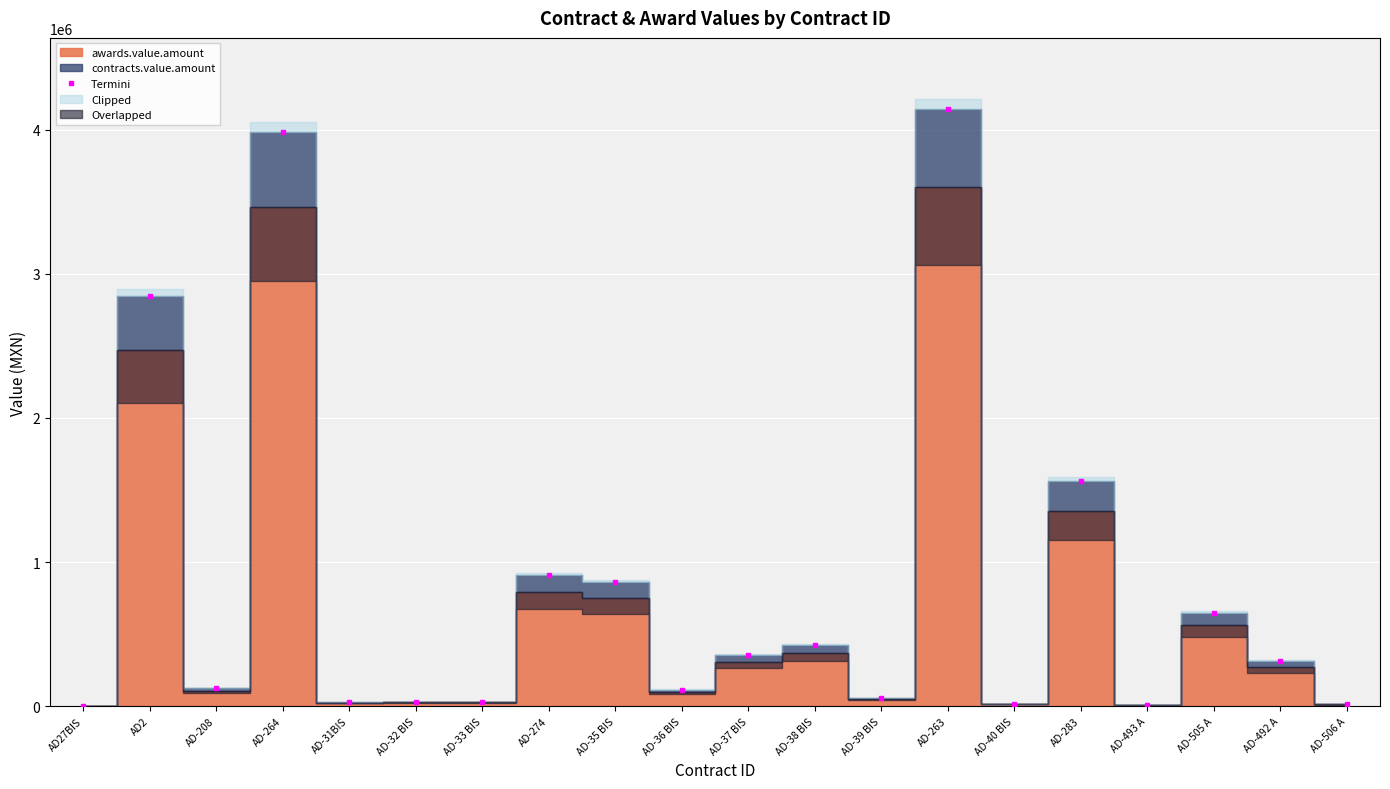

List the labels in order of value, smallest first.

AD27BIS, AD-493 A, AD-506 A, AD-40 BIS, AD-31BIS, AD-33 BIS, AD-32 BIS, AD-39 BIS, AD-36 BIS, AD-208, AD-492 A, AD-37 BIS, AD-38 BIS, AD-505 A, AD-35 BIS, AD-274, AD-283, AD2, AD-264, AD-263